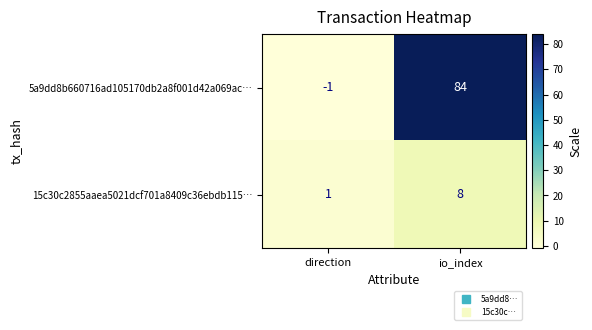

Reading left to right, list all the values displayed in this chart.

5a9dd8b660716ad105170db2a8f001d42a069ac…: direction=-1	io_index=84
15c30c2855aaea5021dcf701a8409c36ebdb115…: direction=1	io_index=8